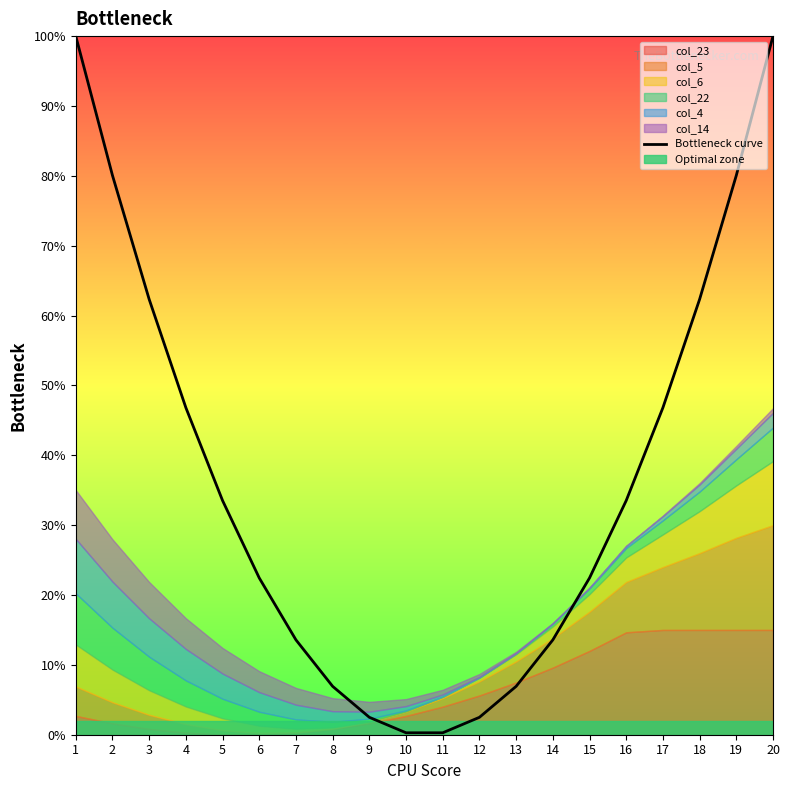

What is the value of the 3rd point from the left?

0.6